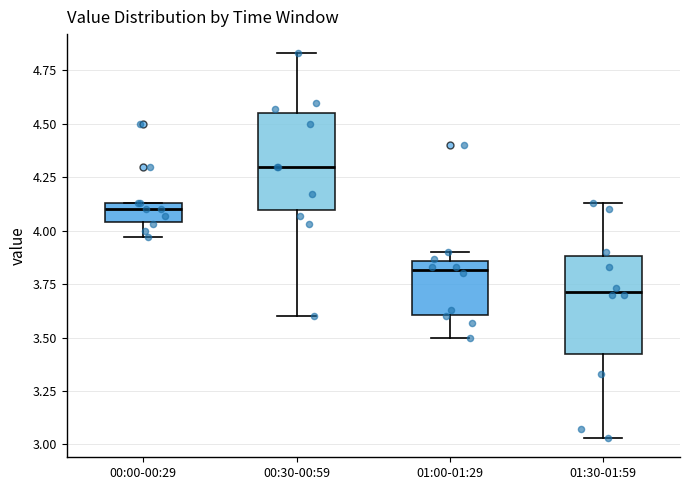

Which box's median line is the lowest?

01:30-01:59